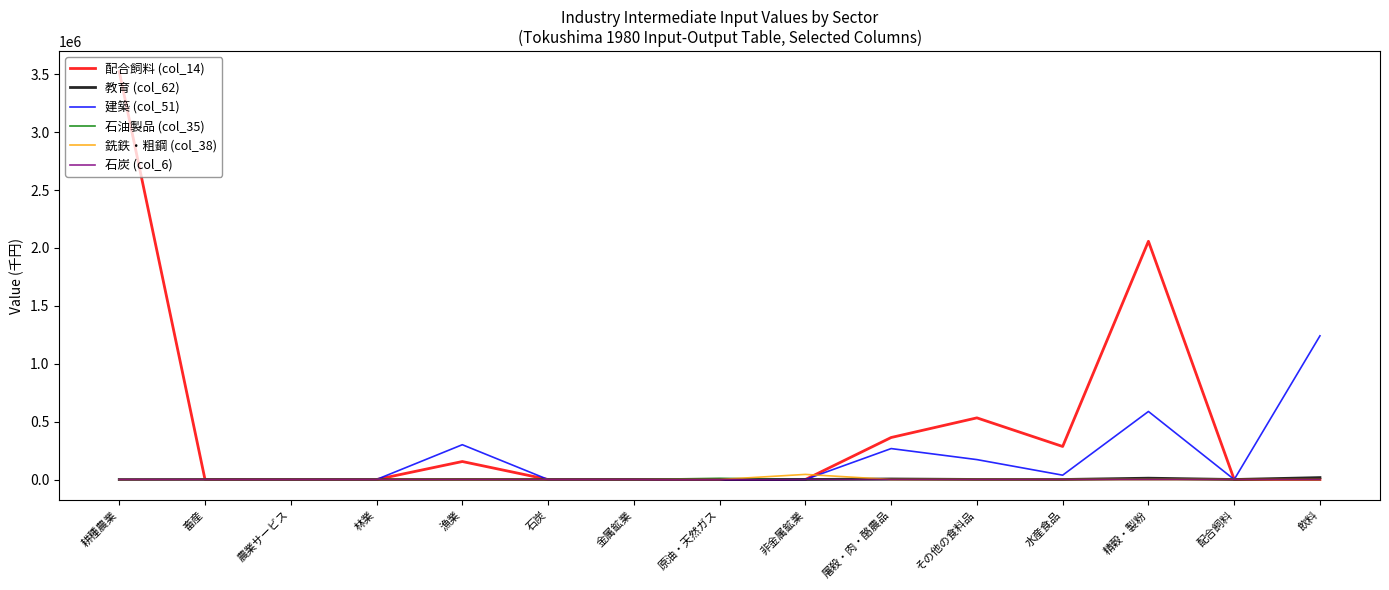

The value of 配合飼料 (col_14) at 原油・天然ガス is -1081032. True or false?

False